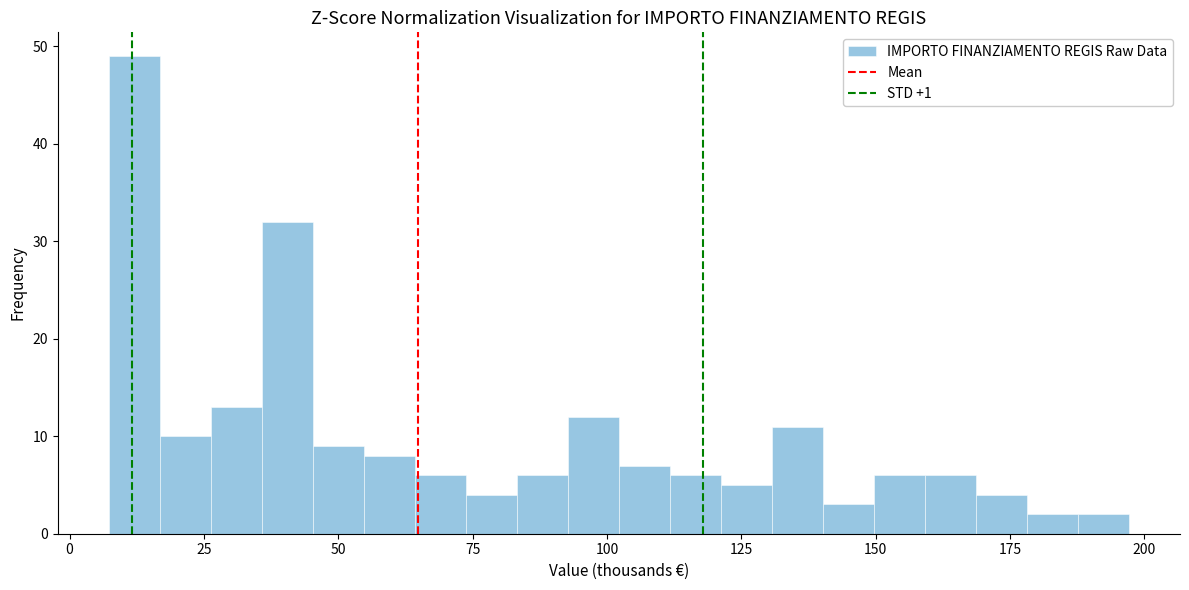

Read against the x-axis, roughly where is the centre of the tallest bar?

10